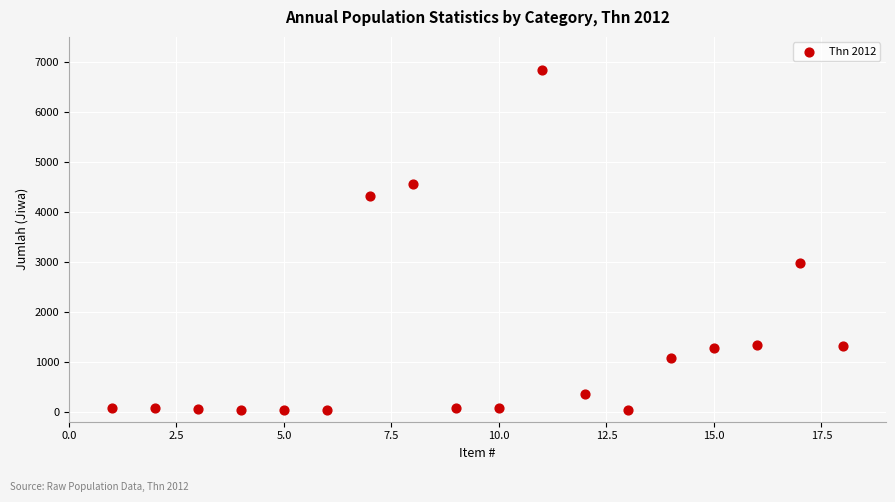

What Y value in the scatter plot is closest to 3430?

2977